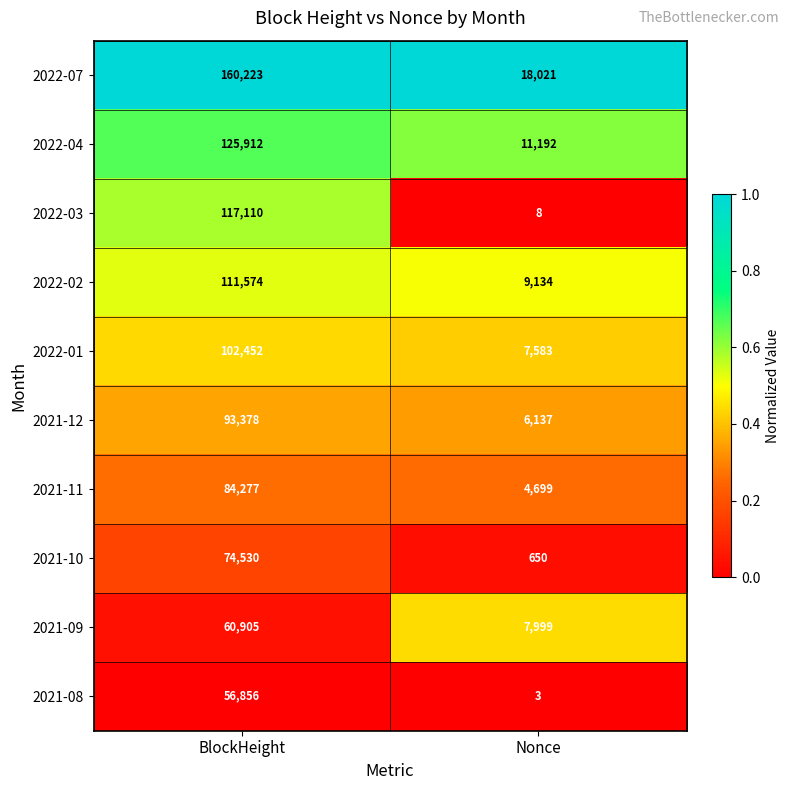

What is the difference between the highest and lowest values at Nonce?

18018